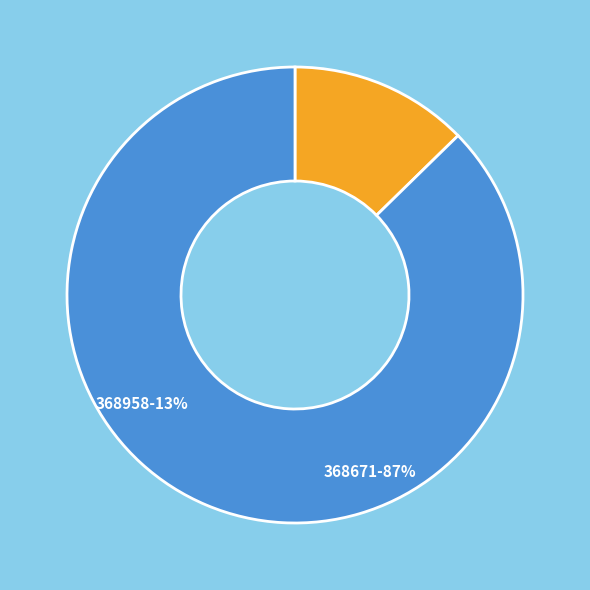

Which category has the biggest portion of the pie?

368671